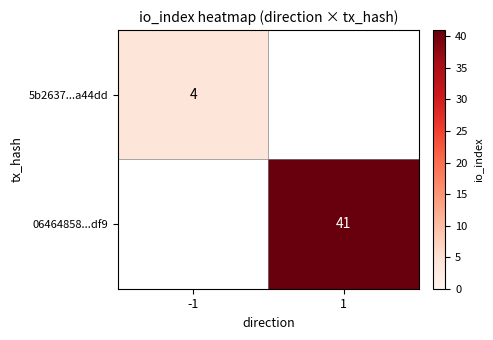

The value of 5b2637...a44dd at -1 is 4. True or false?

True